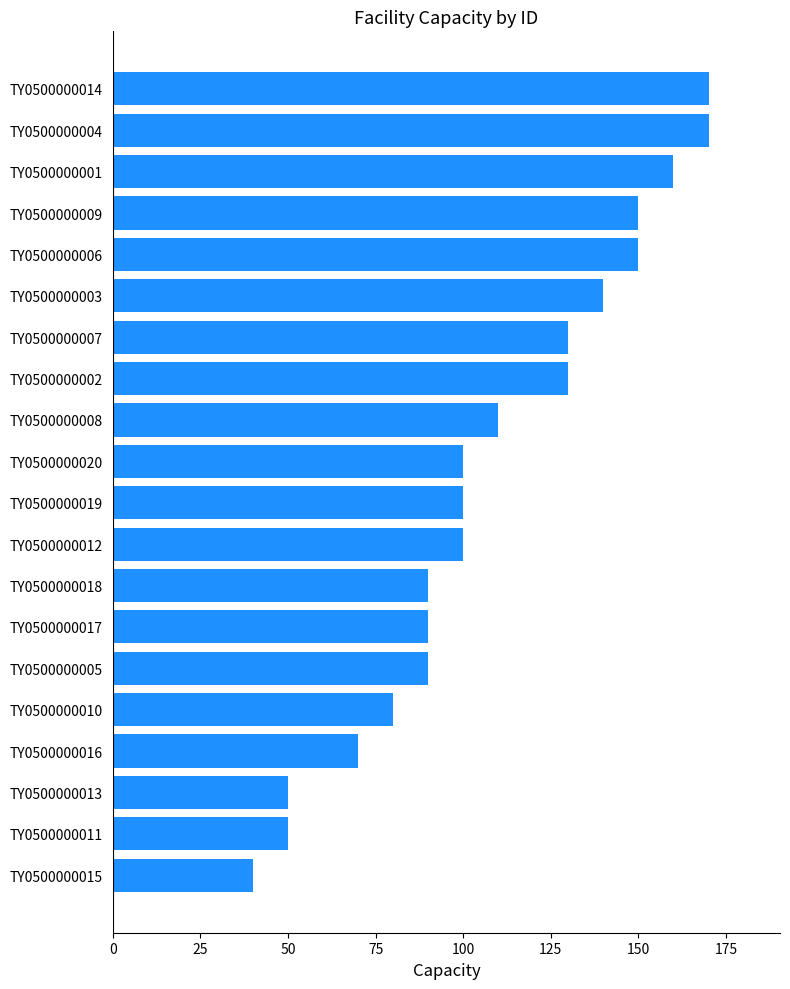

What is the difference between the maximum and second lowest values?

120